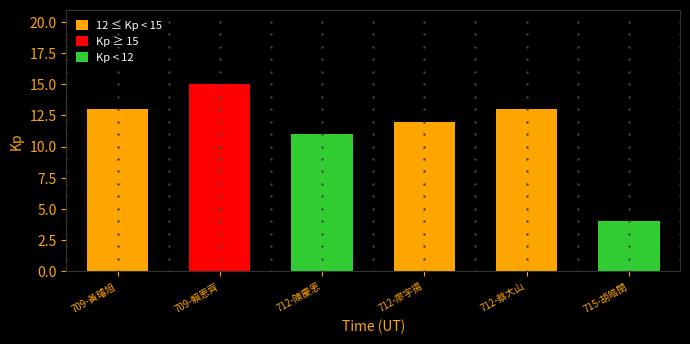

Reading right to left, list all the values displayed in this chart.

4	13	12	11	15	13